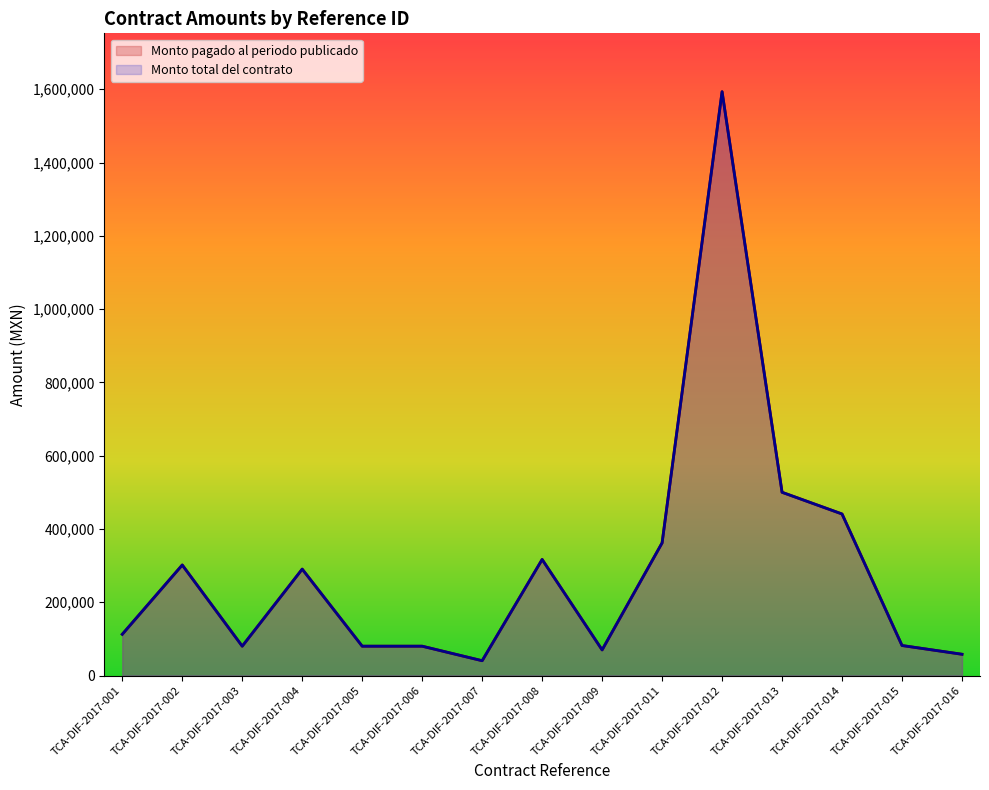

Which series changed the most between TCA-DIF-2017-007 and TCA-DIF-2017-011?

Monto pagado al periodo publicado